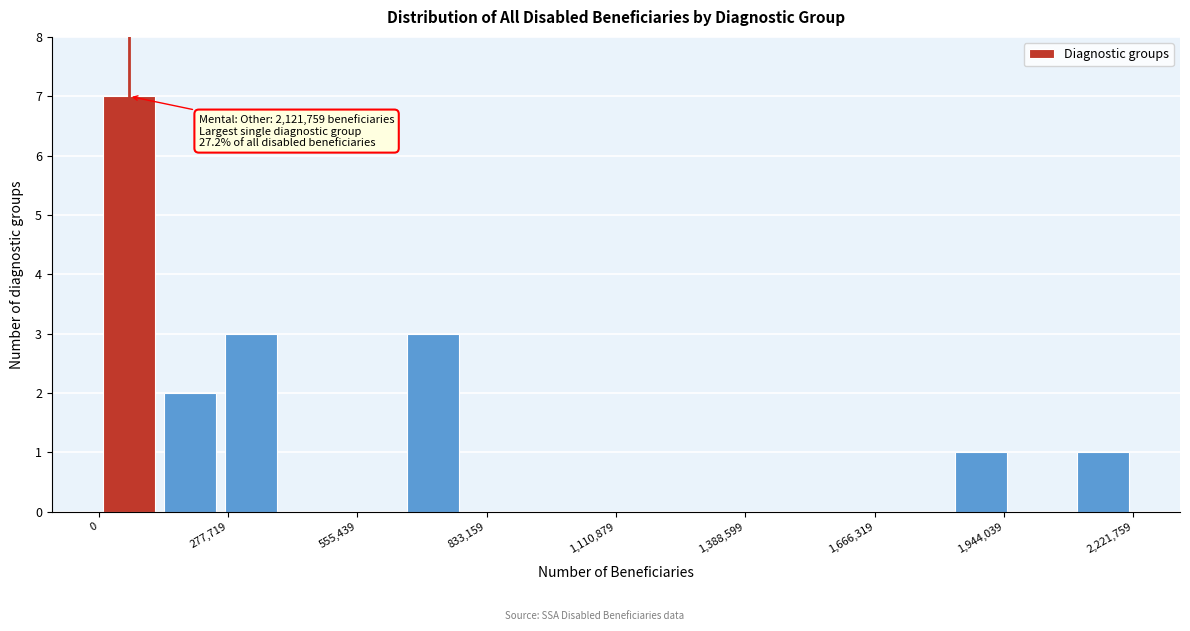

Around what value on the x-axis is the tallest bar? Give the approximate position of its centre, as read against the axis.

50000